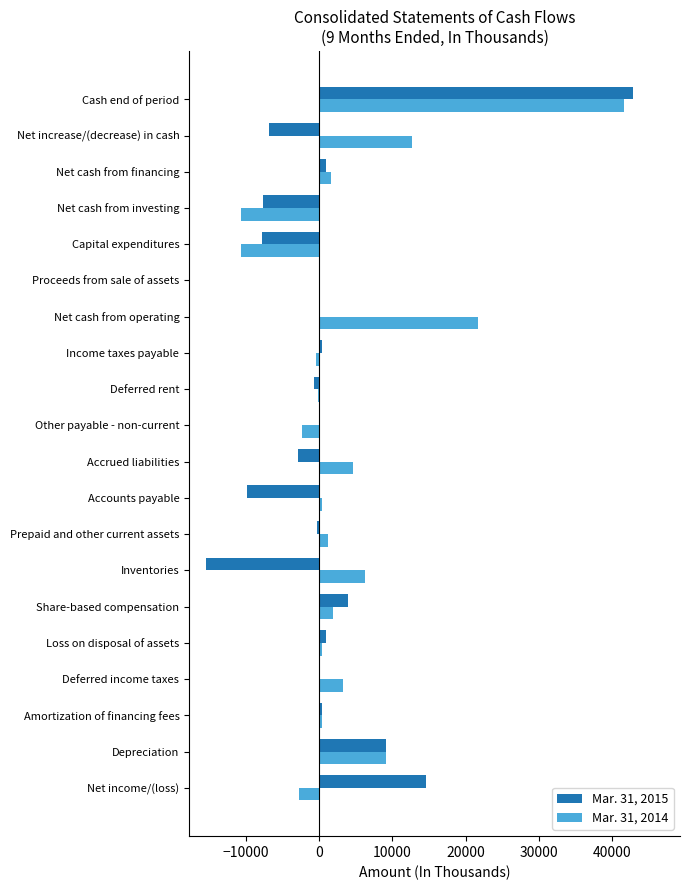

True or false: Mar. 31, 2015 has a value of -15469 at Inventories.

True